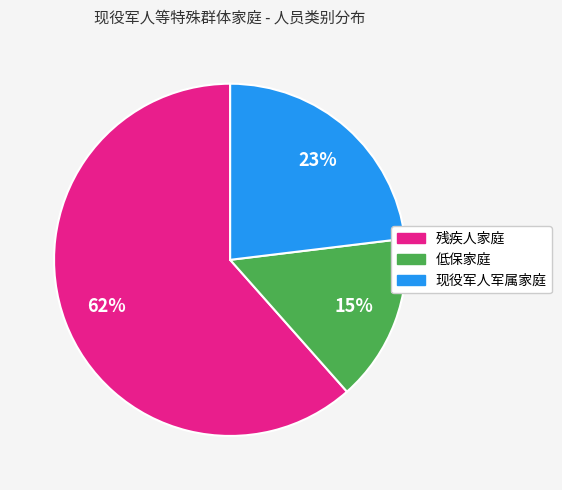

Is the sum of 残疾人家庭 and 低保家庭 greater than half?

Yes